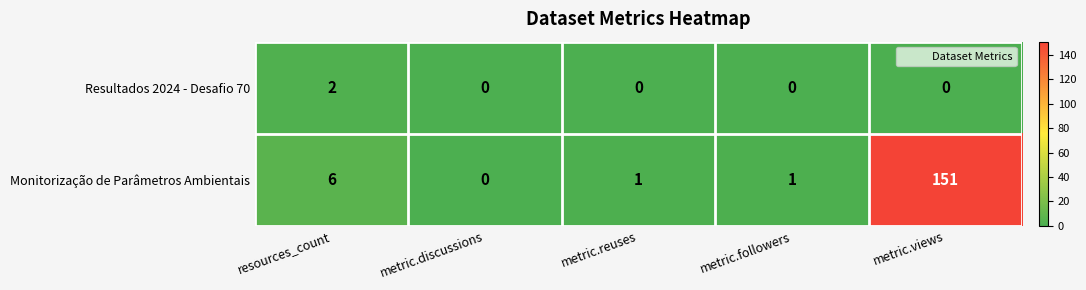

What is the sum of the Monitorização de Parâmetros Ambientais values at metric.views and metric.reuses?

152